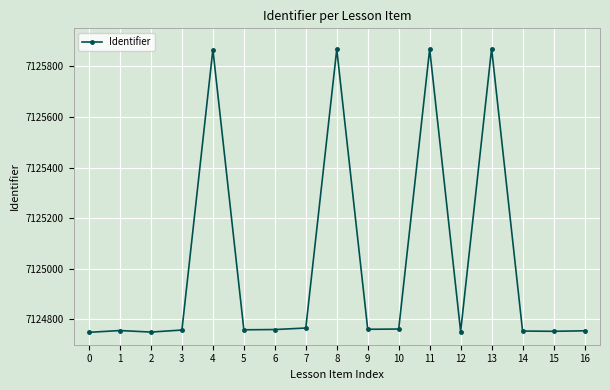

What is the greatest value displayed?

7125870